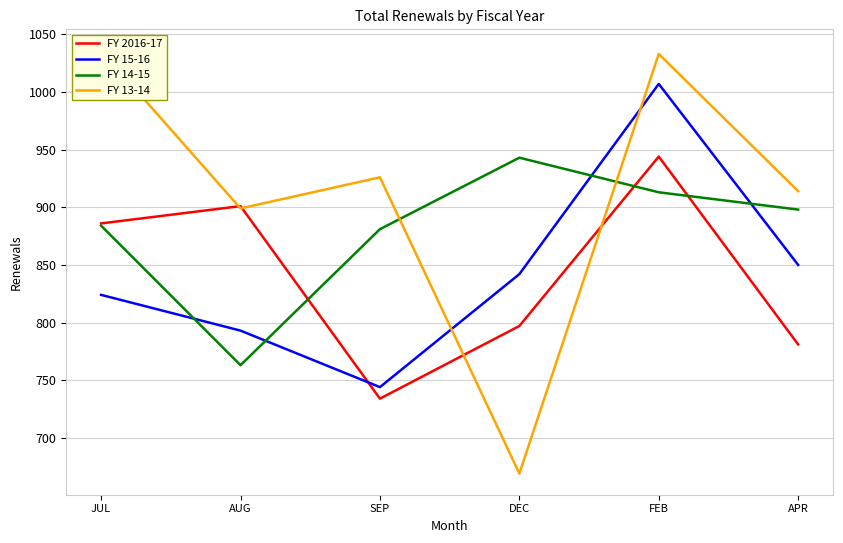

Where is the first local minimum for FY 13-14?

AUG